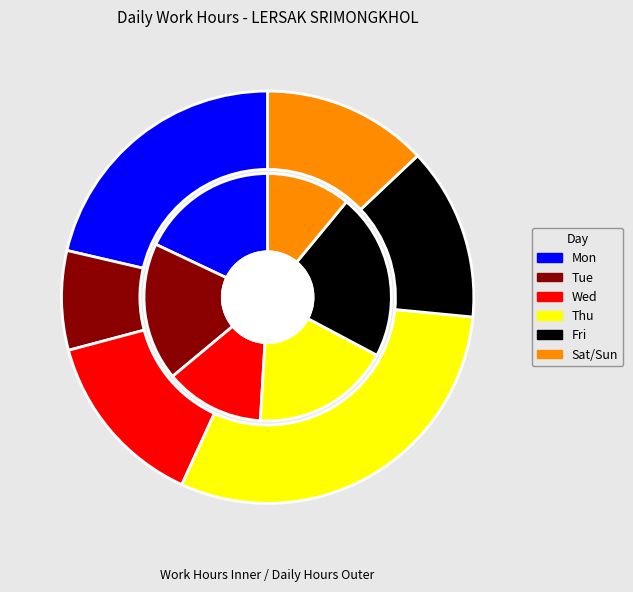

To the nearest percent, what is the difference between the Day 11 (Wed) and Day 8 (Sun) slice percentages?

4%